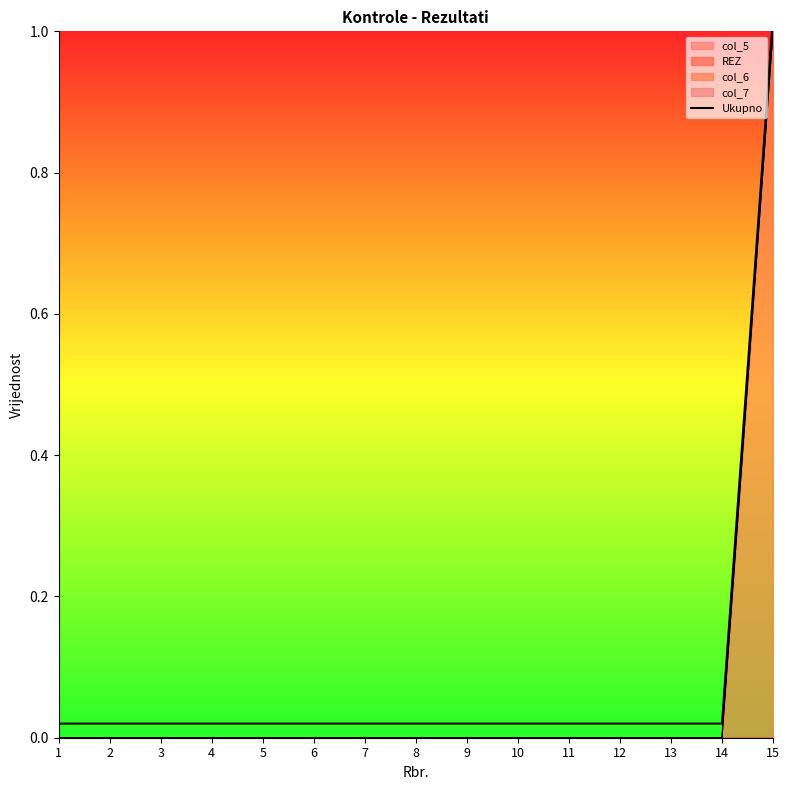

Reading left to right, list all the values displayed in this chart.

0.0	0.0	0.0	0.0	0.0	0.0	0.0	0.0	0.0	0.0	0.0	0.0	0.0	0.0	1.0